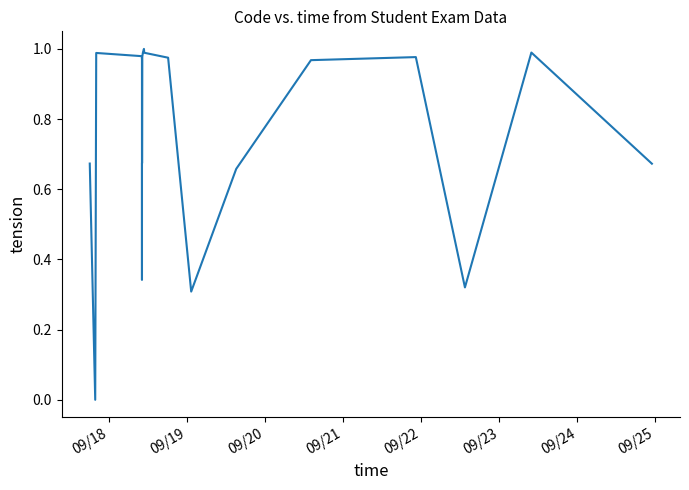

True or false: the data has more than 1 interior local peaks.

True